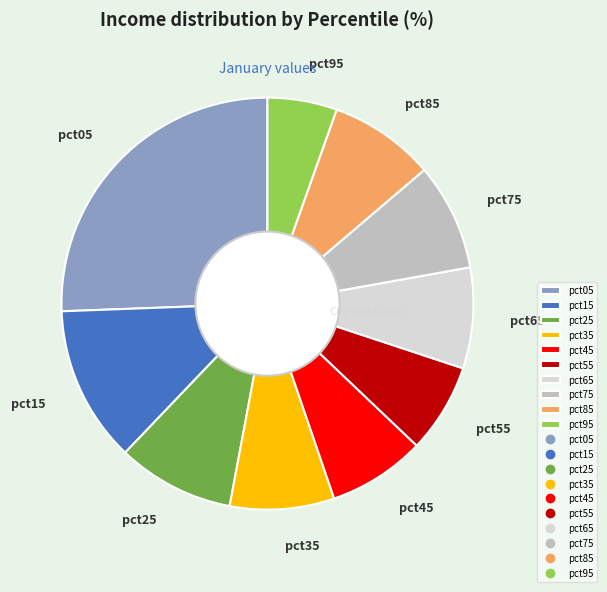

Do pct45 and pct65 together represent more than half of the pie?

No